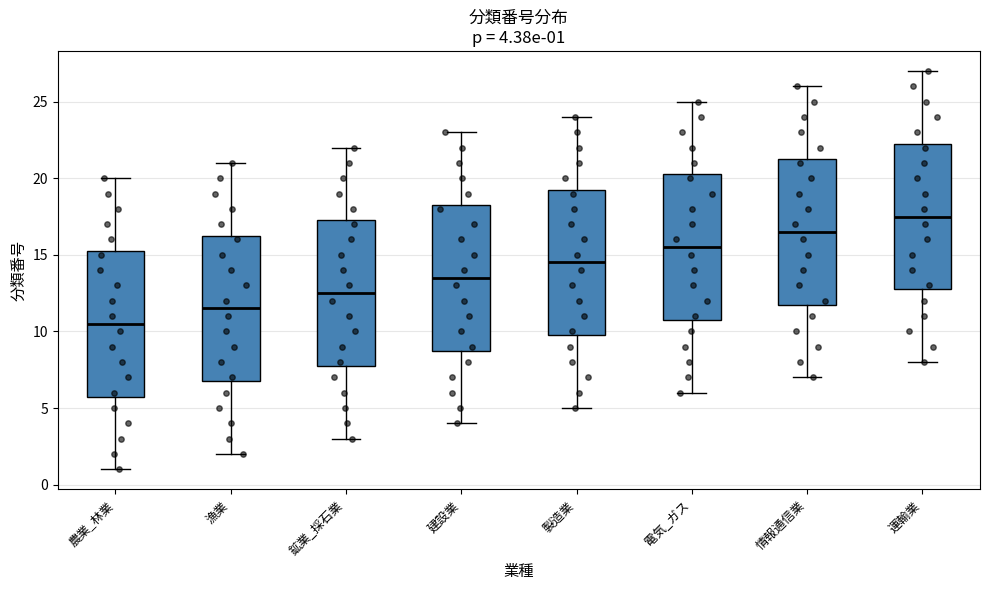

Which box has the lowest median line?

農業_林業